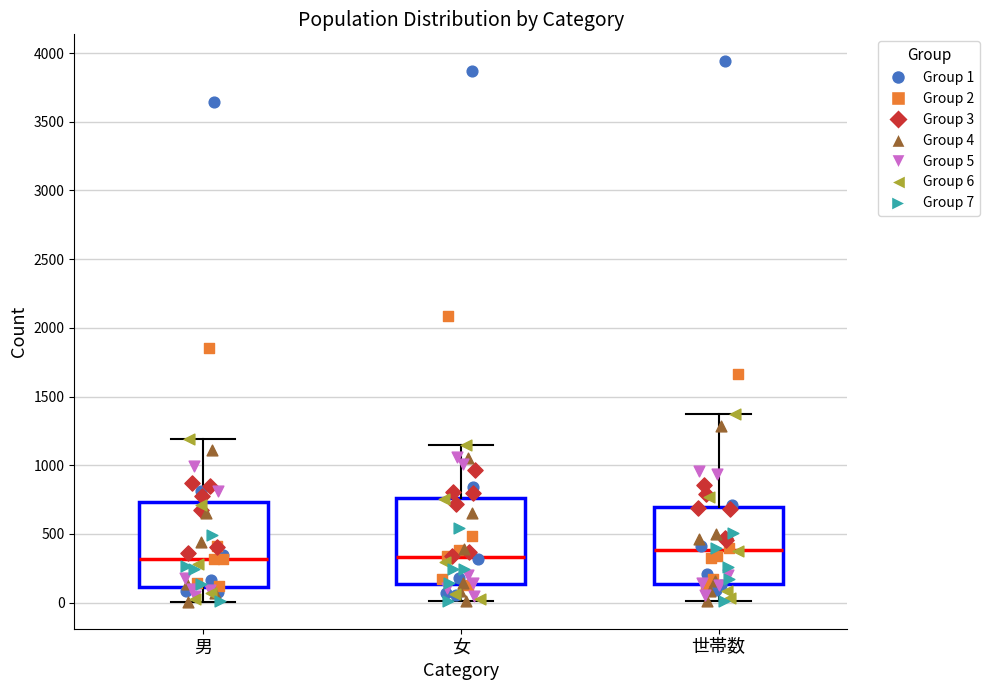

Which box has the highest median line?

世帯数